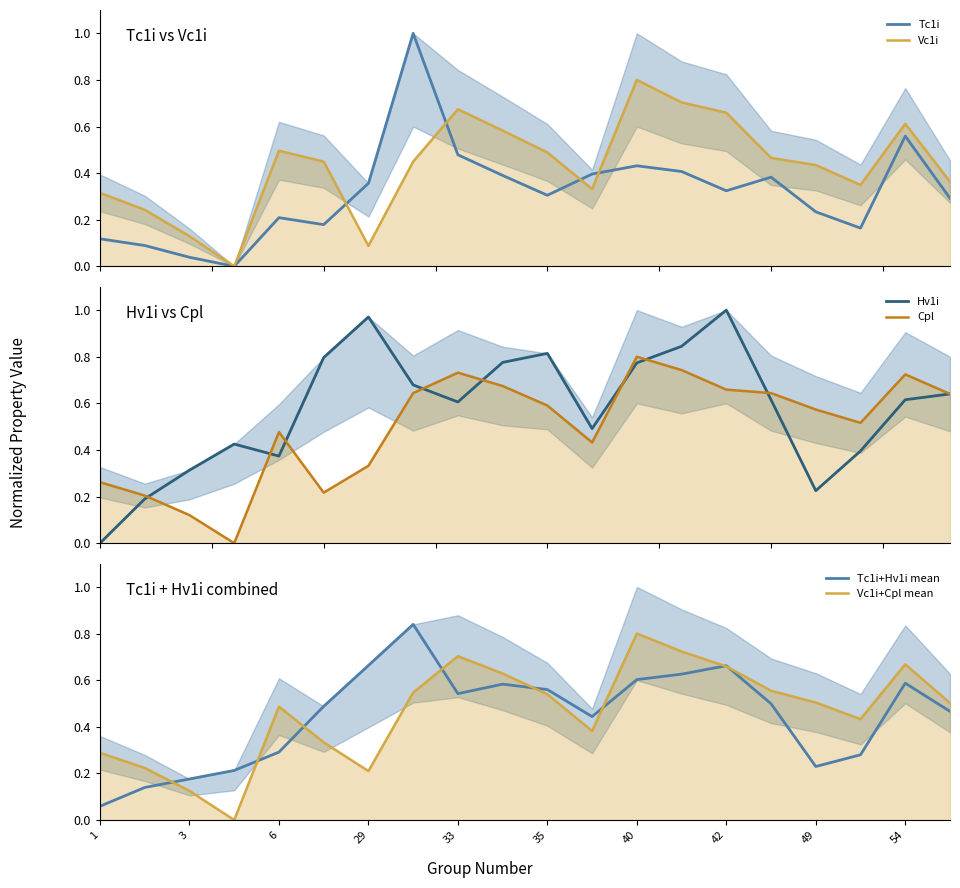

At which label does Tc1i+Hv1i mean reach its minimum?

1